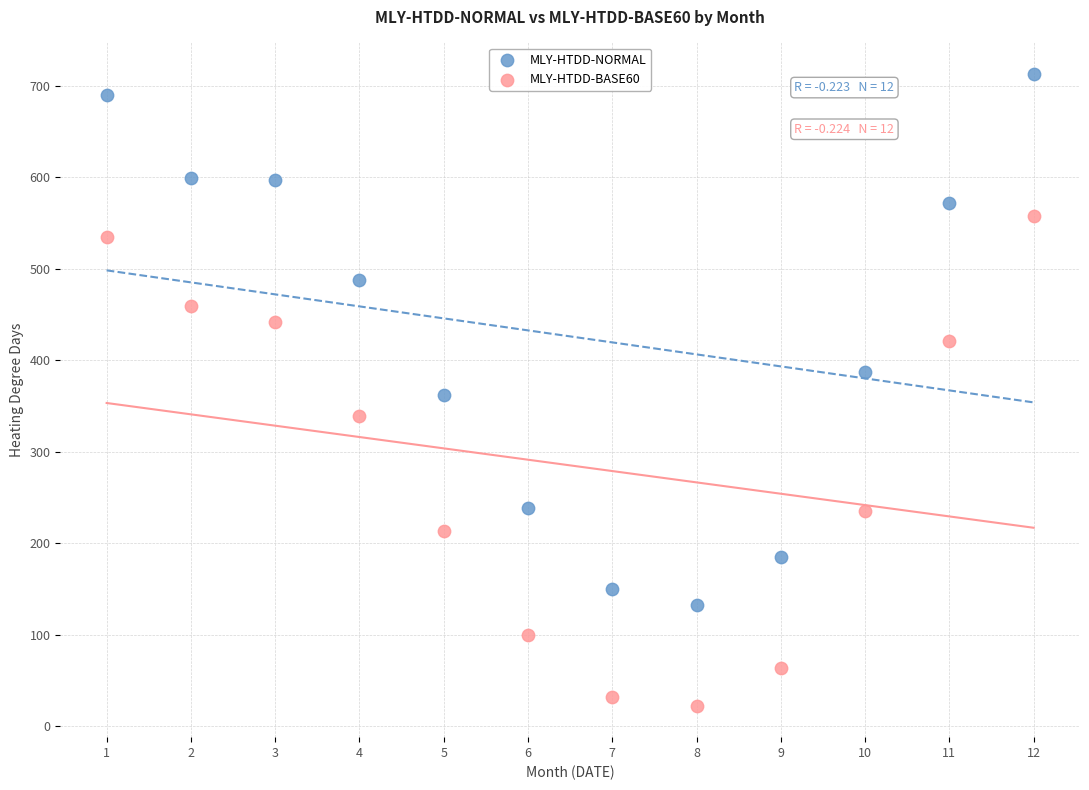

Which series has the largest Y range (max minus min)?

MLY-HTDD-NORMAL